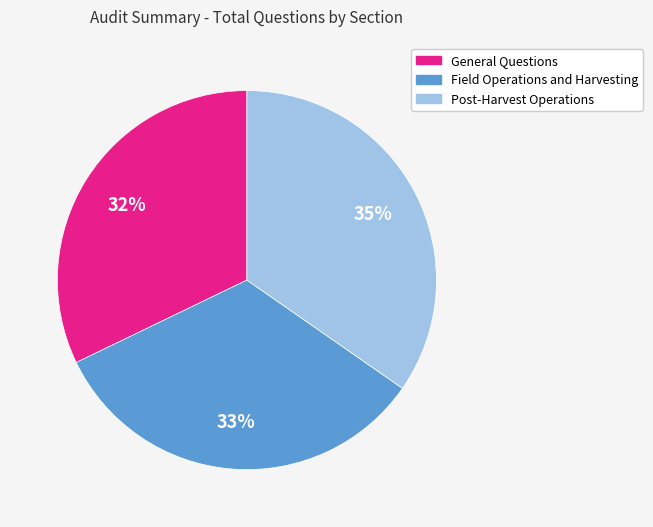

Which slice is the smallest?

General Questions